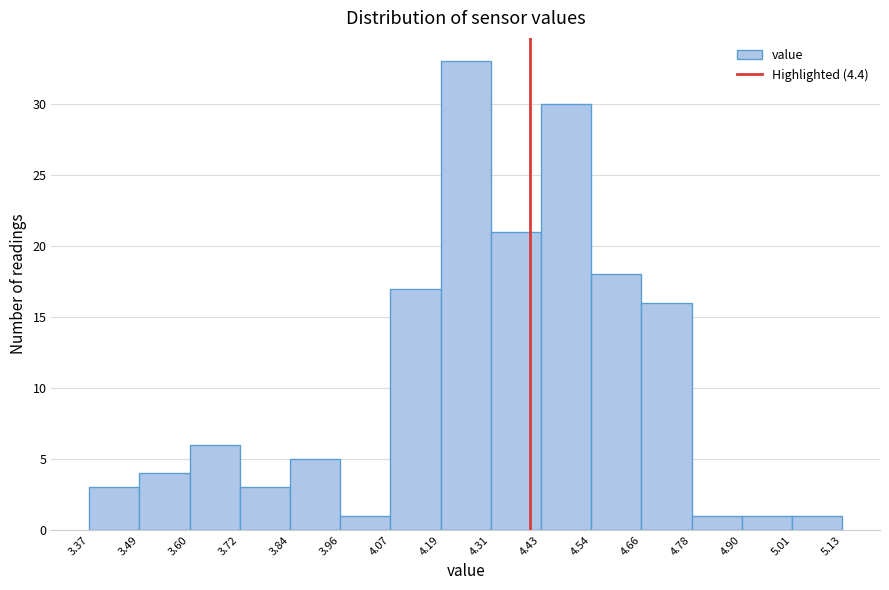

Reading left to right, list every bar in this chart as the range it spans on the x-axis followed by its height. The values are not printed on the chart, so give them approximately, as read against the axis.

3.37 to 3.49: 3
3.49 to 3.60: 4
3.60 to 3.72: 6
3.72 to 3.84: 3
3.84 to 3.96: 5
3.96 to 4.07: 1
4.07 to 4.19: 17
4.19 to 4.31: 33
4.31 to 4.43: 21
4.43 to 4.54: 30
4.54 to 4.66: 18
4.66 to 4.78: 16
4.78 to 4.90: 1
4.90 to 5.01: 1
5.01 to 5.13: 1